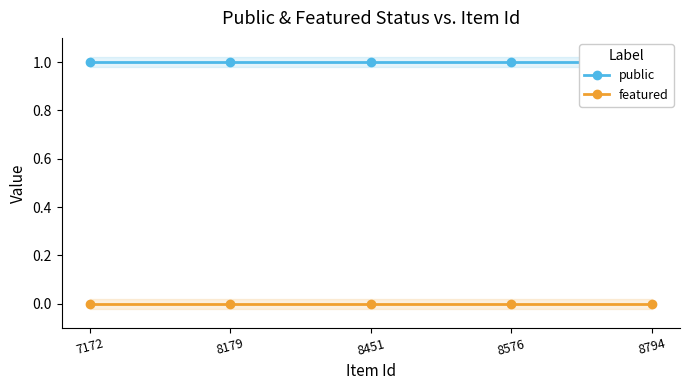

Reading left to right, list all the values displayed in this chart.

public: 1	1	1	1	1
featured: 0	0	0	0	0